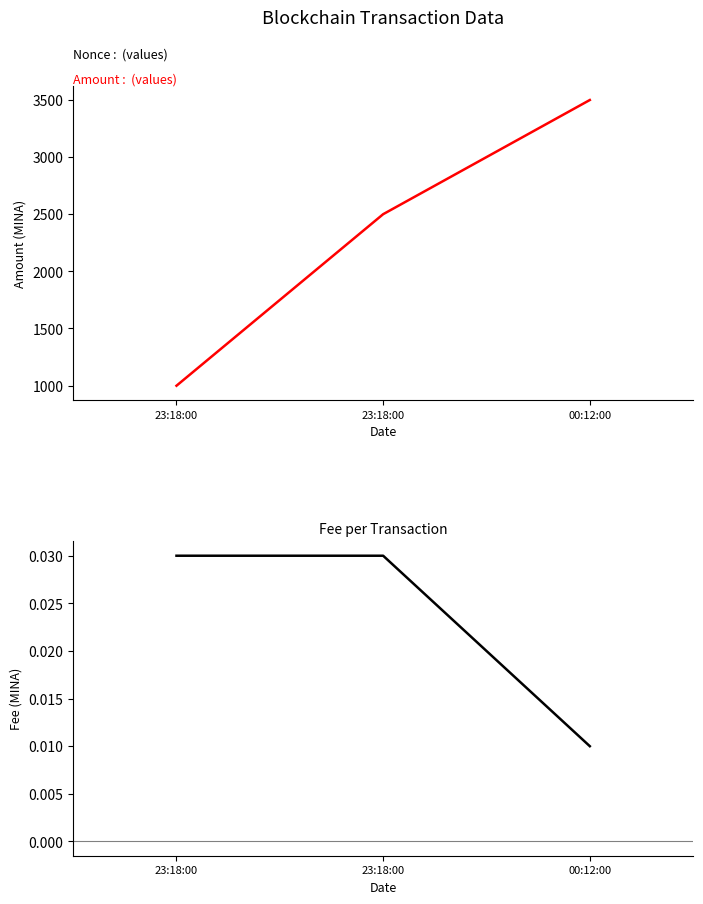

What is the label of the 1st point from the left?

23:18:00